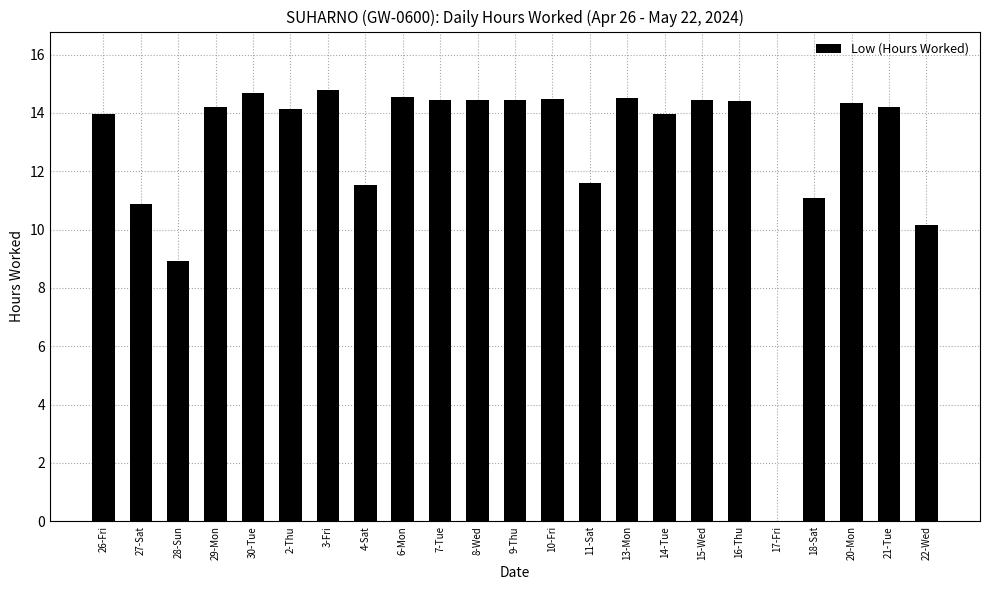

Count the number of data series in this chart.

1